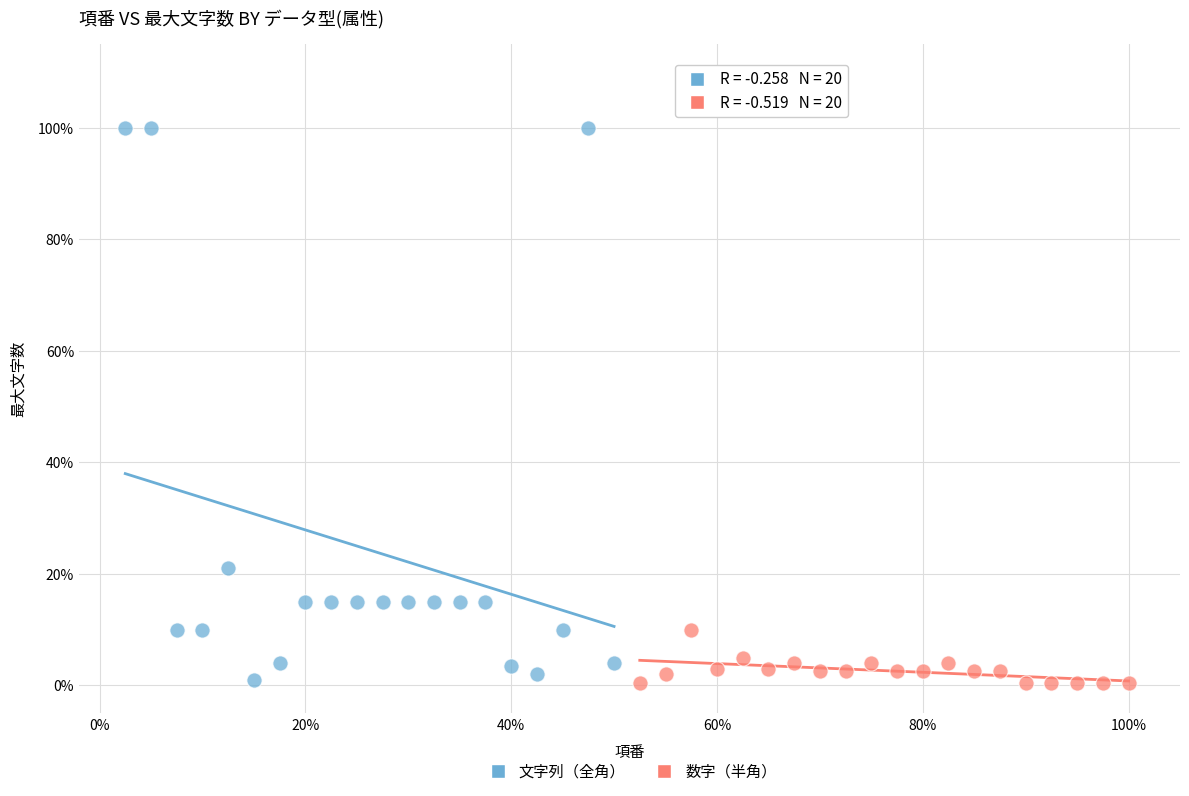

What are all the series names shown in the legend?

文字列（全角）, 数字（半角）